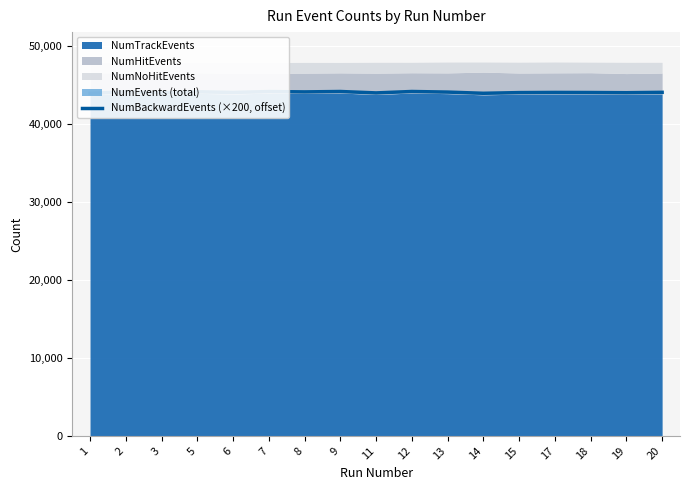

Where does the data first go above 44070?

2